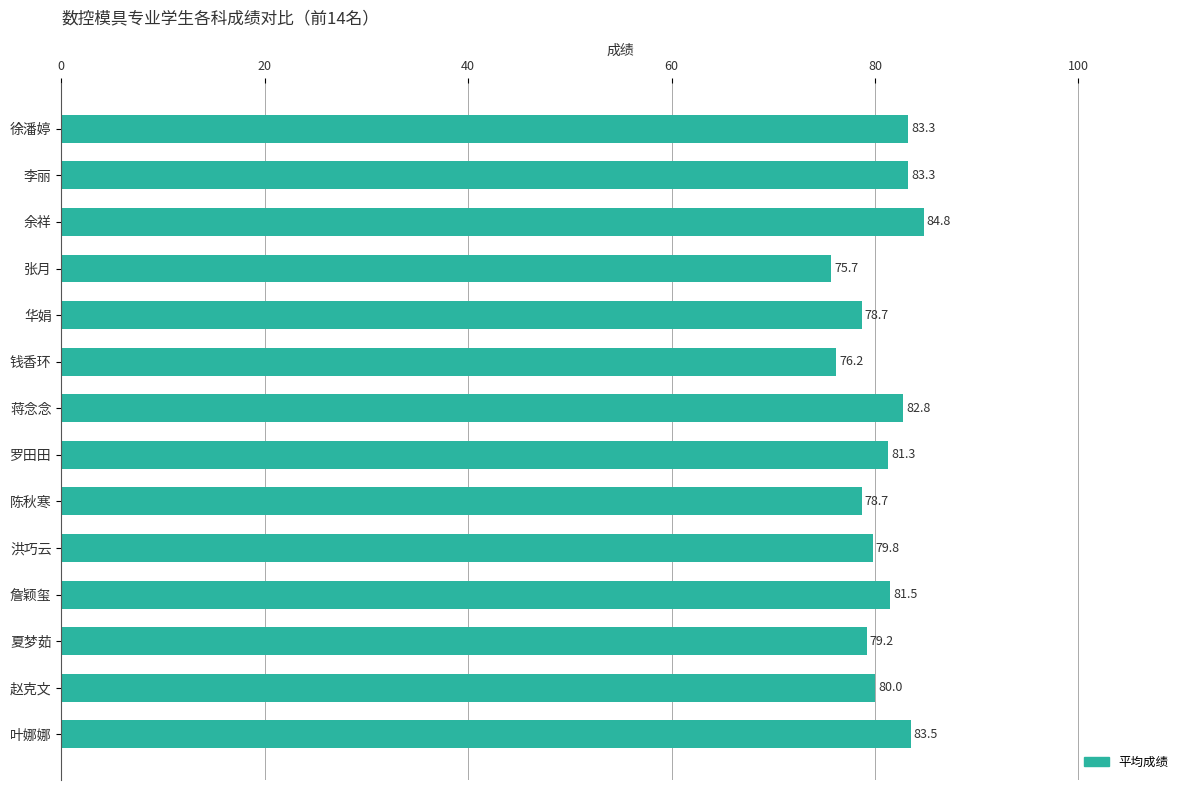

The chart shows a value of 83.3 at 徐潘婷. True or false?

True